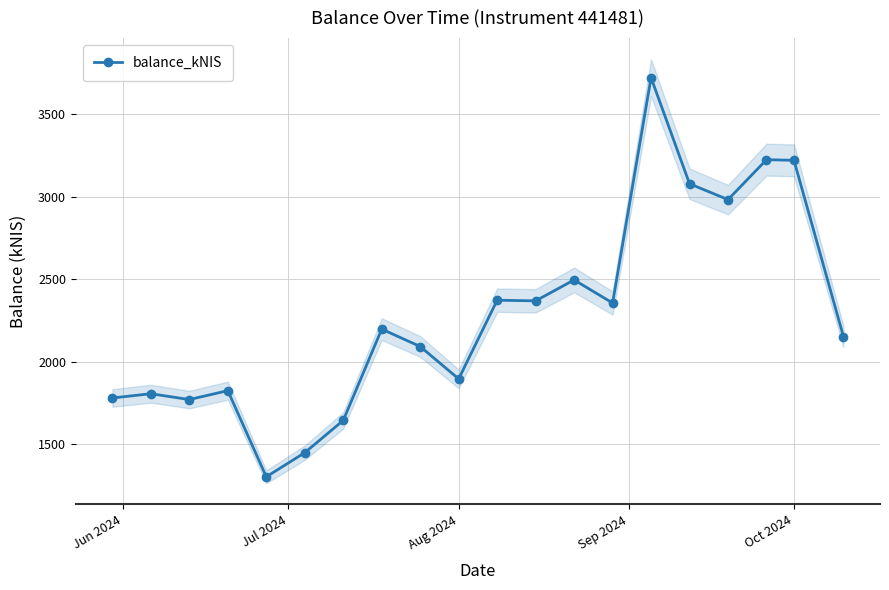

What is the highest value of the balance_kNIS series?

3720.9